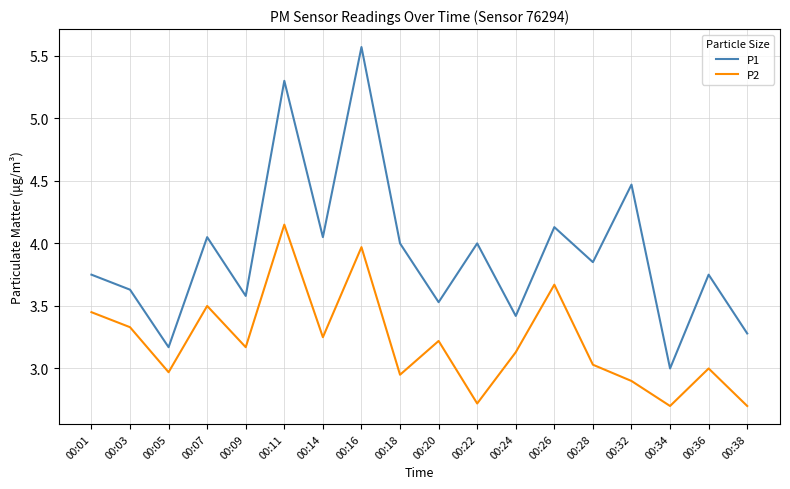

Which series has the largest total across all categories?

P1